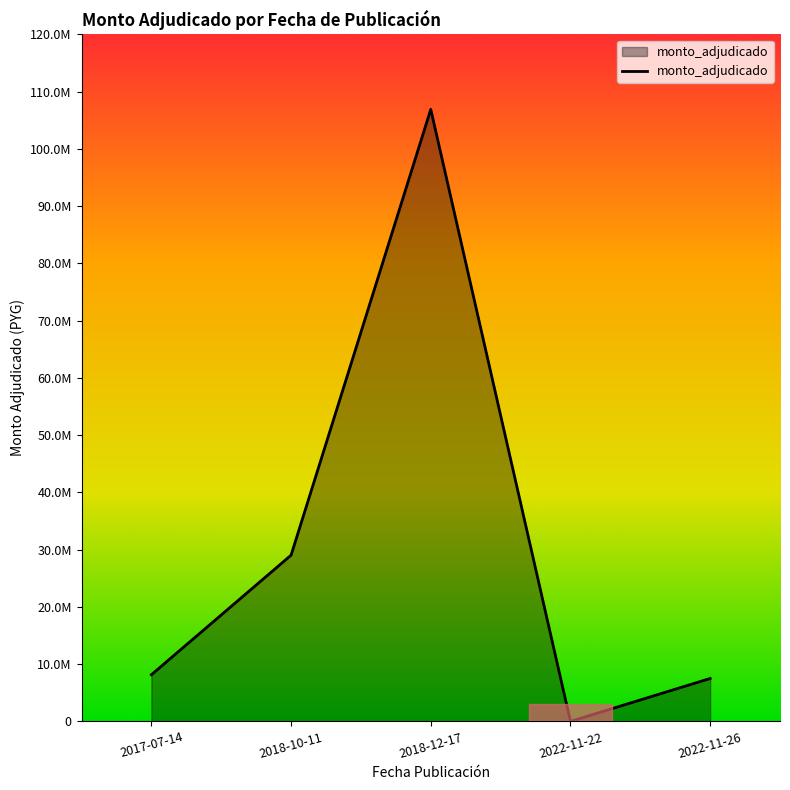

The value at 2022-11-22 is 42862415. True or false?

False